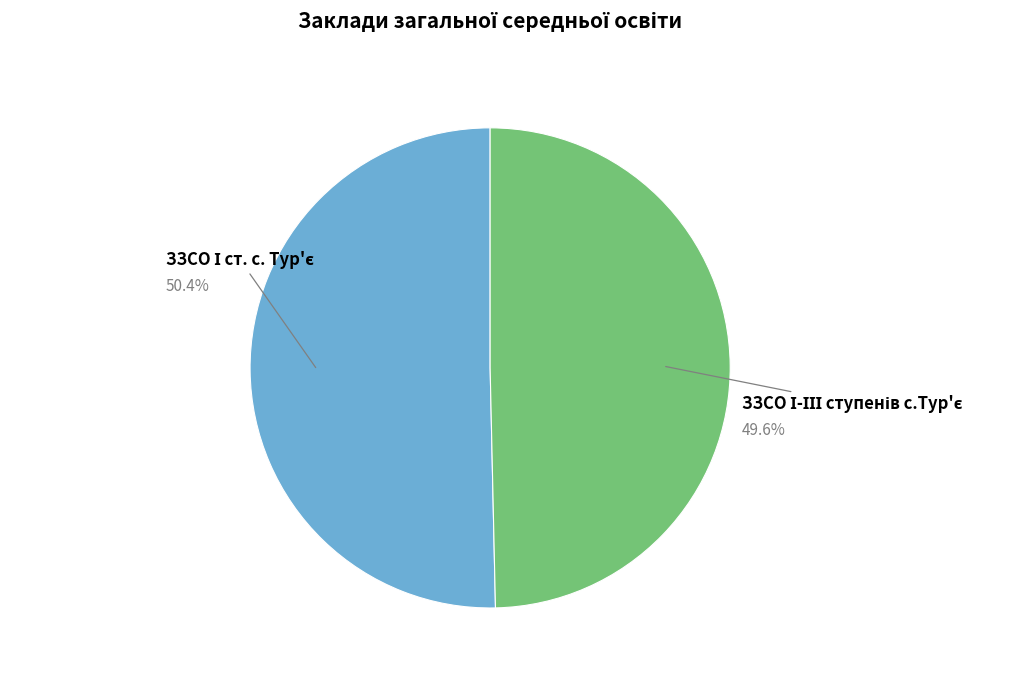

Is there any slice that represents more than half of the pie?

Yes